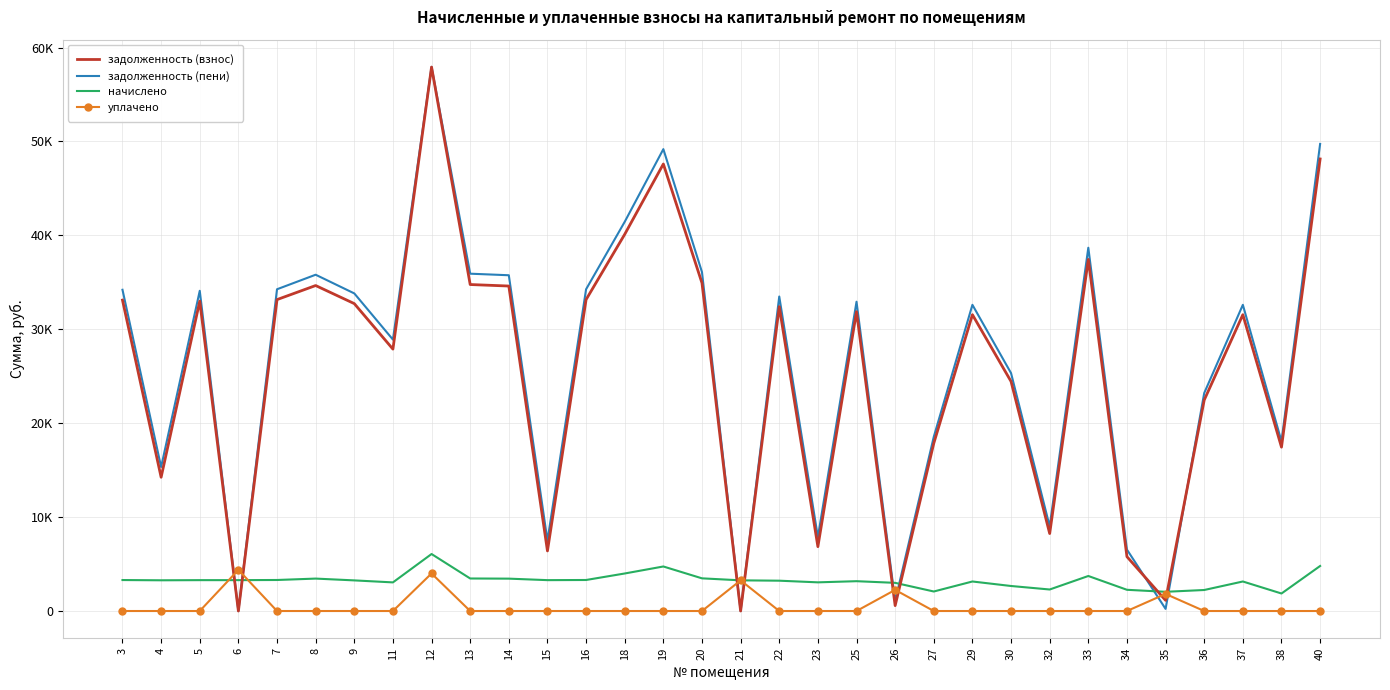

Between 18 and 34, which is larger?

18